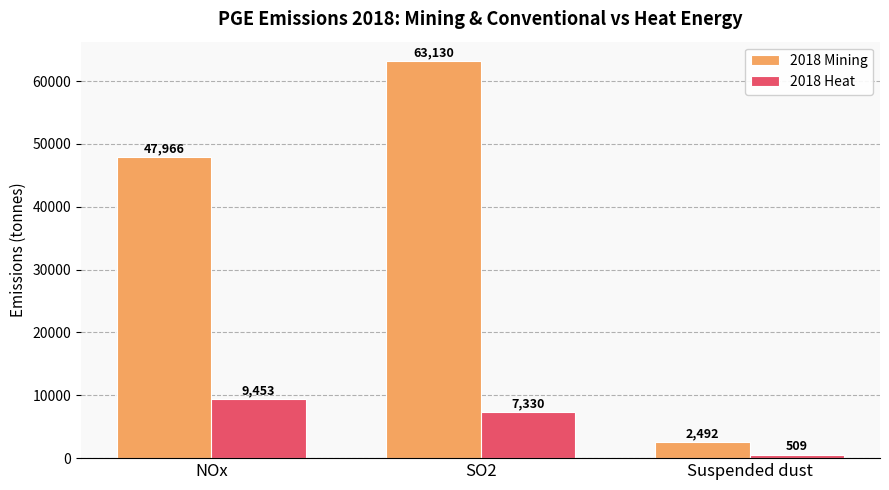

Is the value of 2018 Mining at NOx greater than the value of 2018 Heat at NOx?

Yes